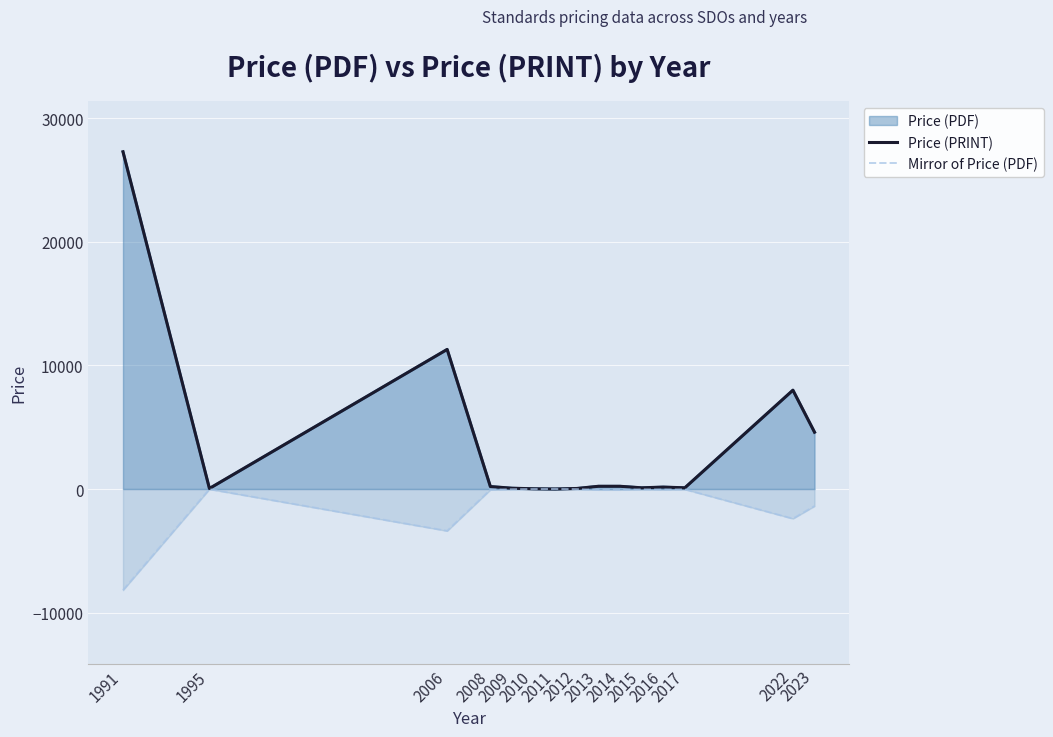

How many categories are shown in the chart?

15